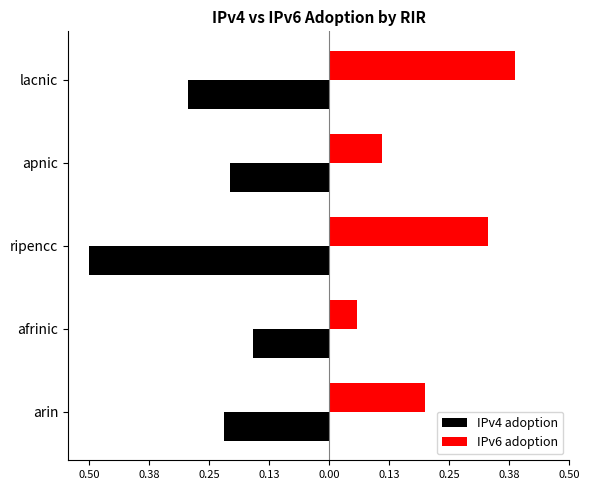

What are all the series names shown in the legend?

IPv4 adoption, IPv6 adoption